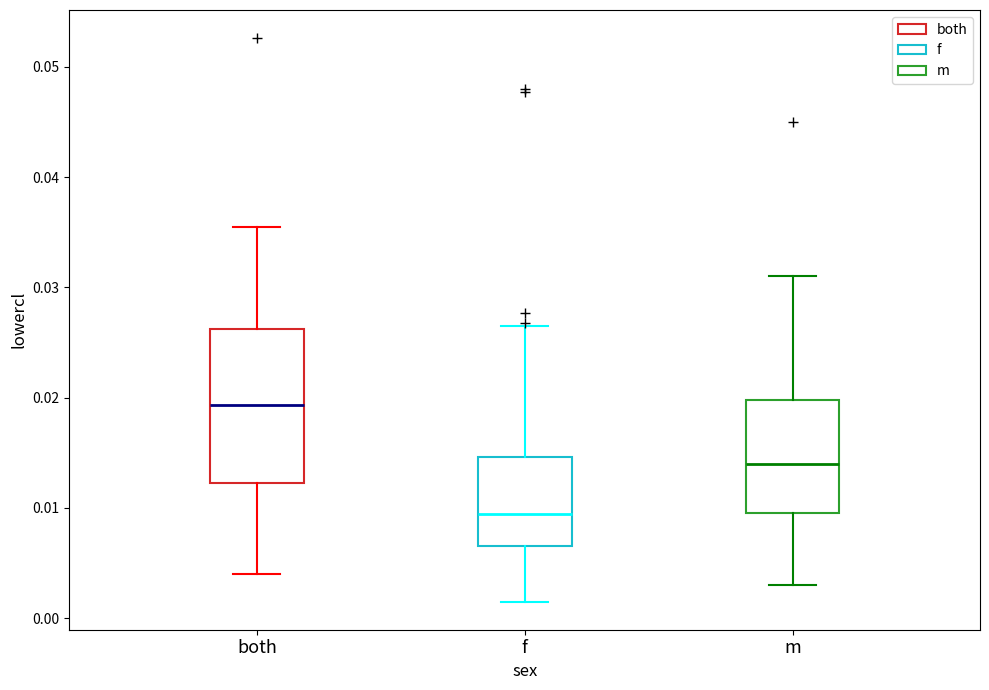

Reading left to right, read every box against the y-axis: the position of its median line, the range the box covers, and the ends of its whiskers. The values are not printed on the chart, so give them approximately, as read against the axis.

both: median 0.019, box 0.012 to 0.026, whiskers 0.004 to 0.036
f: median 0.009, box 0.007 to 0.015, whiskers 0.002 to 0.027
m: median 0.014, box 0.010 to 0.020, whiskers 0.003 to 0.031